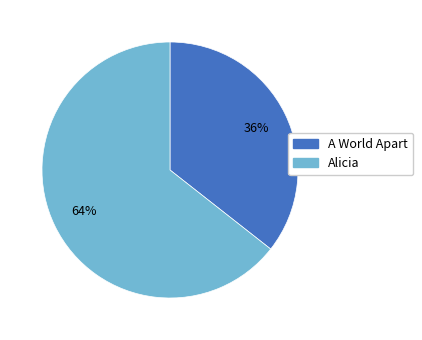

True or false: Alicia accounts for 64% of the total.

True